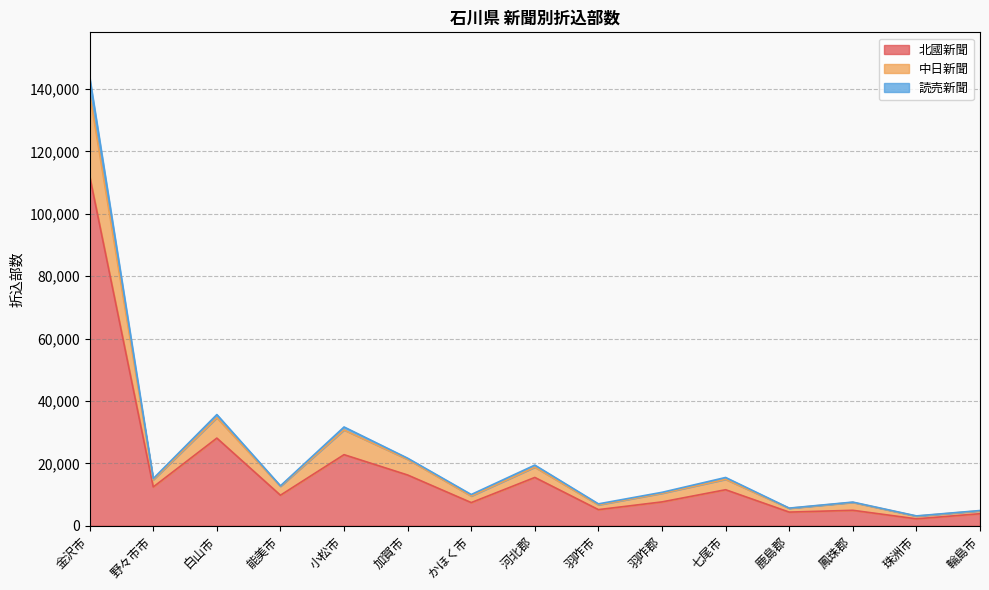

Where is 北國新聞 nearest to the value 57150?

白山市